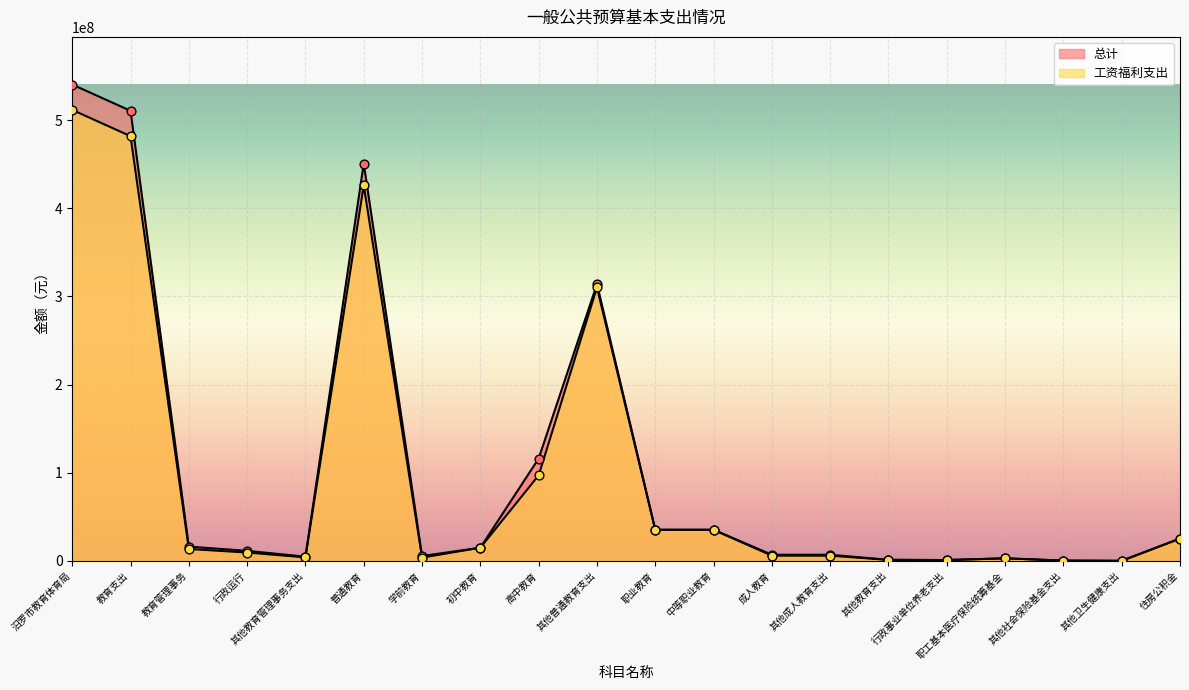

At how many categories does at least one series exceed 513617345?

1